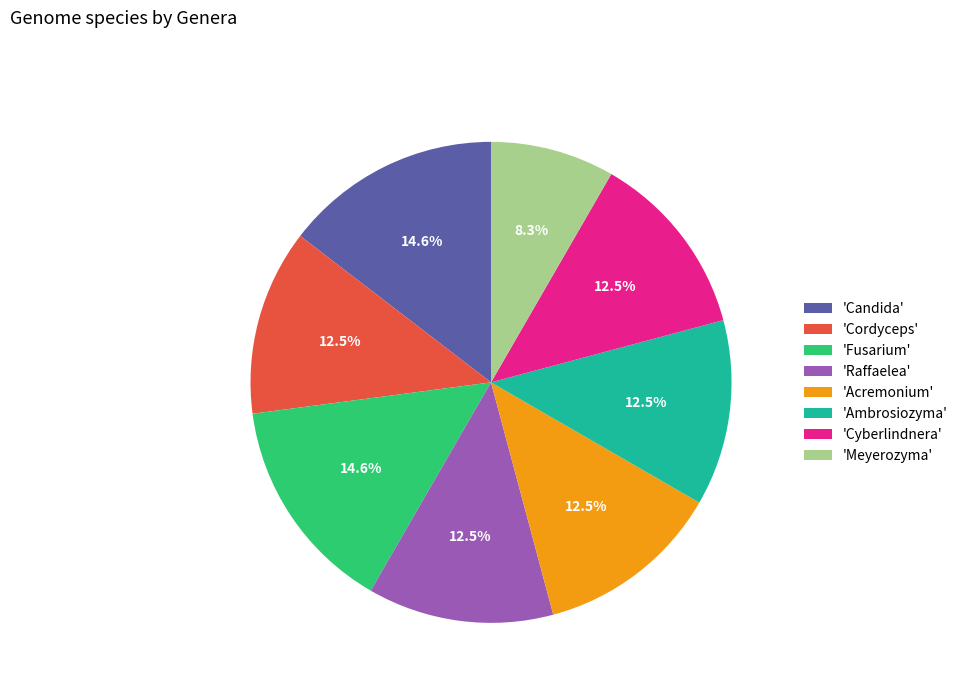

To the nearest percent, what is the difference between the largest and smallest slice percentages?

6%